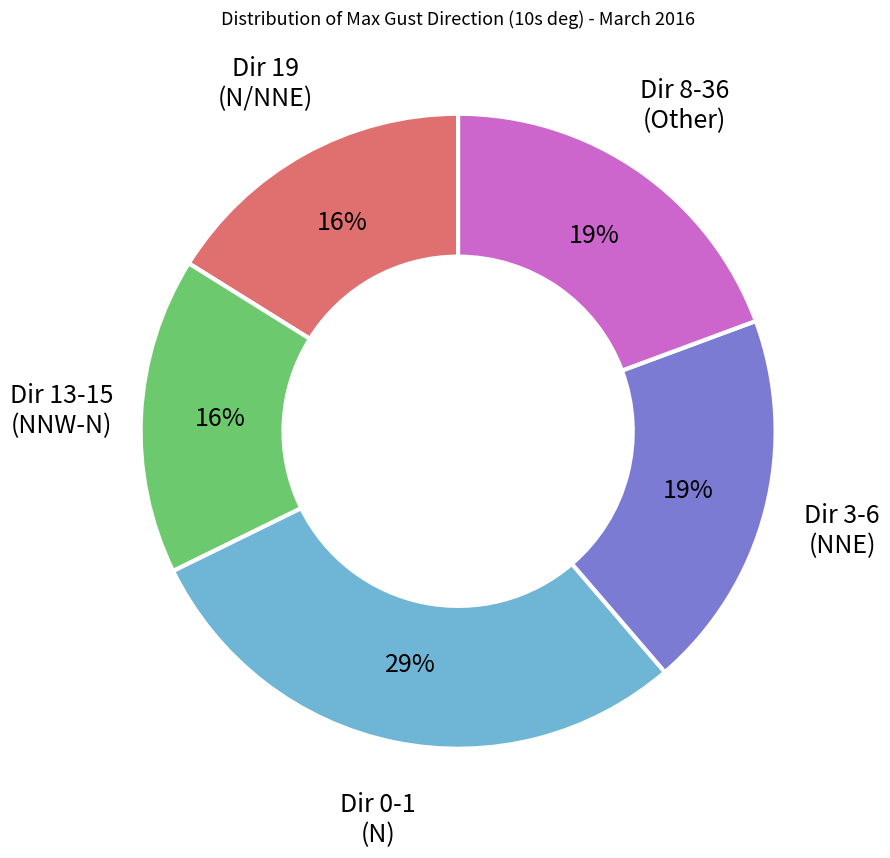

To the nearest percent, what is the average slice percentage?

20%